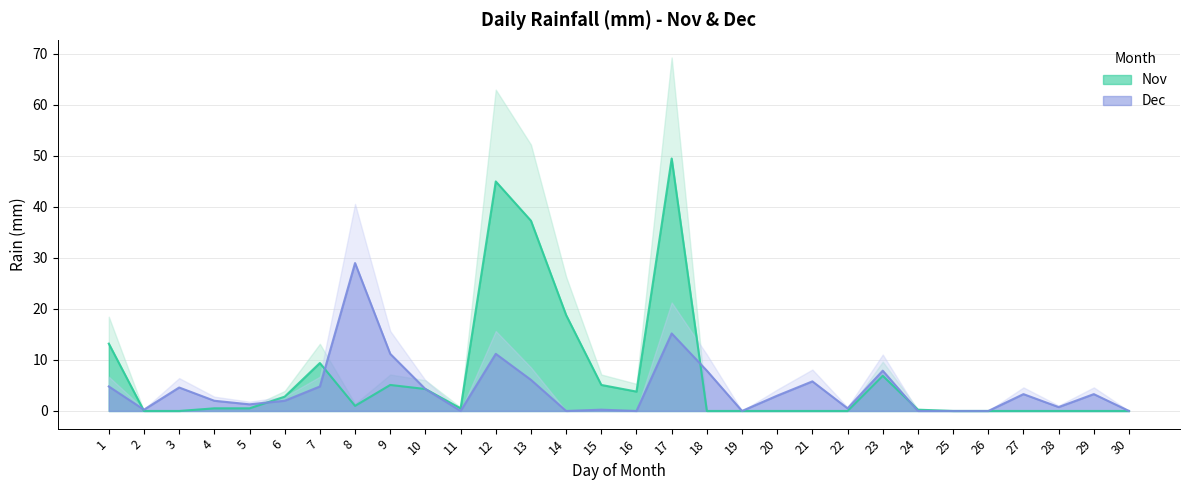

What is the sum of the Dec values at 14 and 13?

6.1